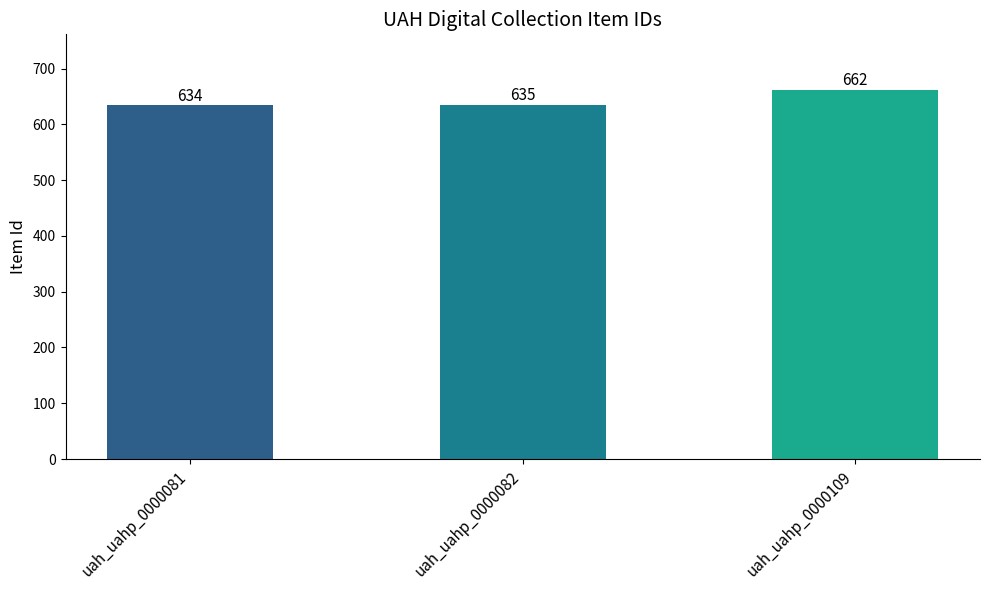

Reading right to left, transcribe all the data shown in this chart.

uah_uahp_0000109=662	uah_uahp_0000082=635	uah_uahp_0000081=634